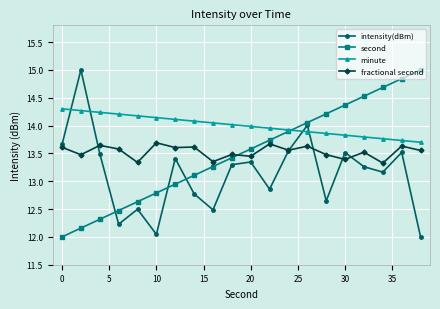

Which series ends up on top after the final intersection of second and minute?

second